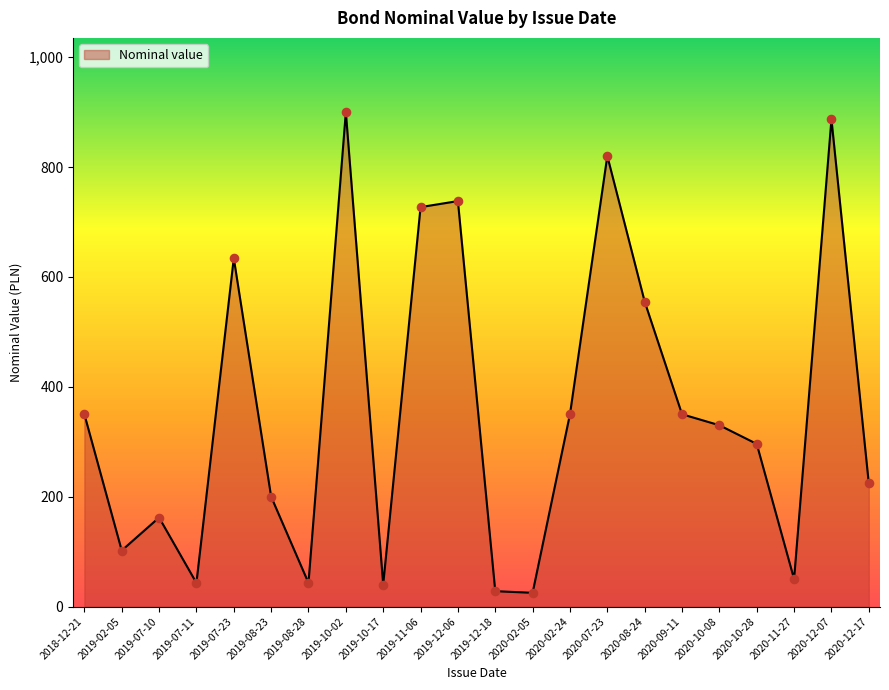

Approximately how many times larger is the value at 2020-11-27 compared to 2020-12-17?

0.2